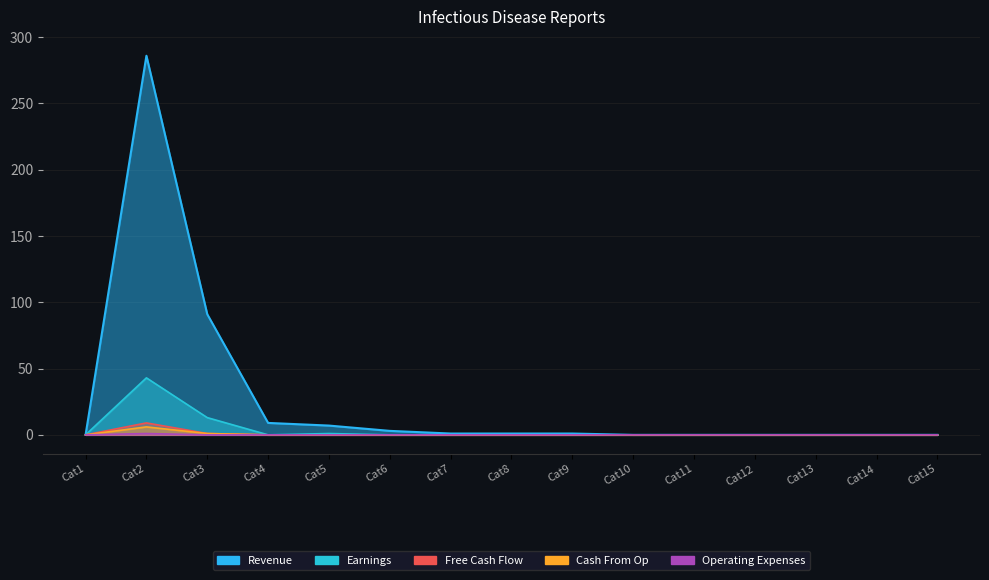

Where is the first local minimum for Operating Expenses?

Cat4